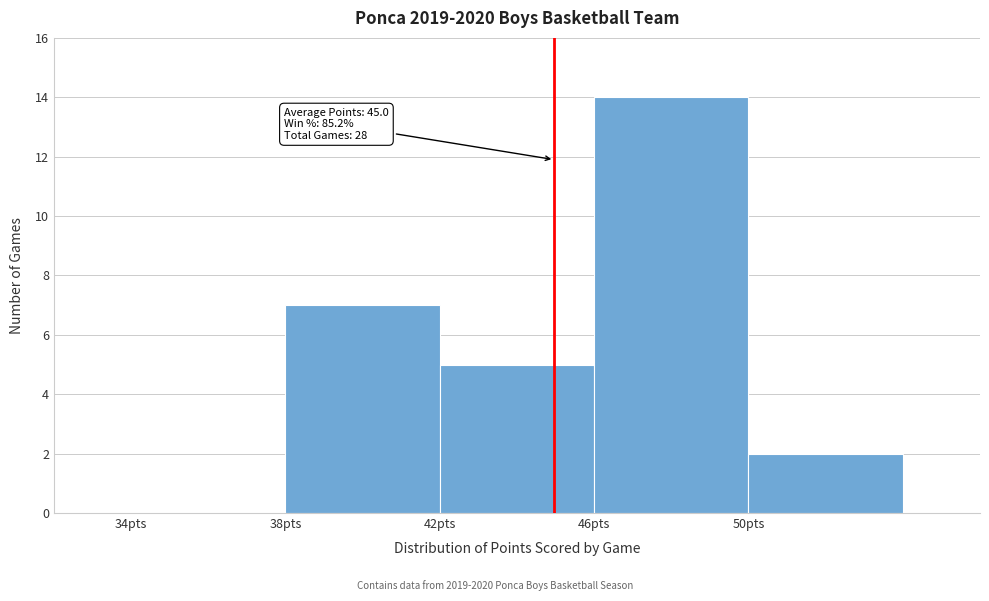

Which range on the x-axis has the tallest bar?

46 to 50